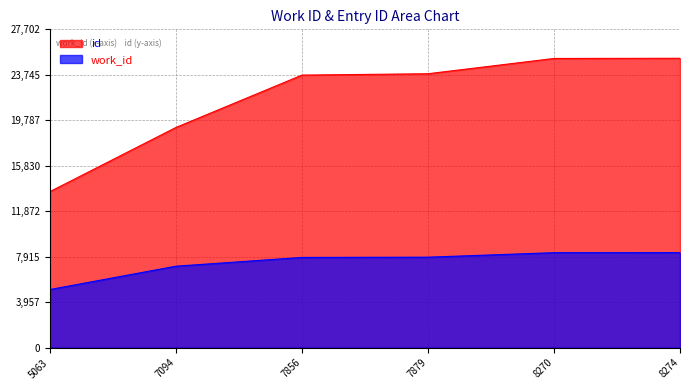

Which category has the lowest value across all series?

5063